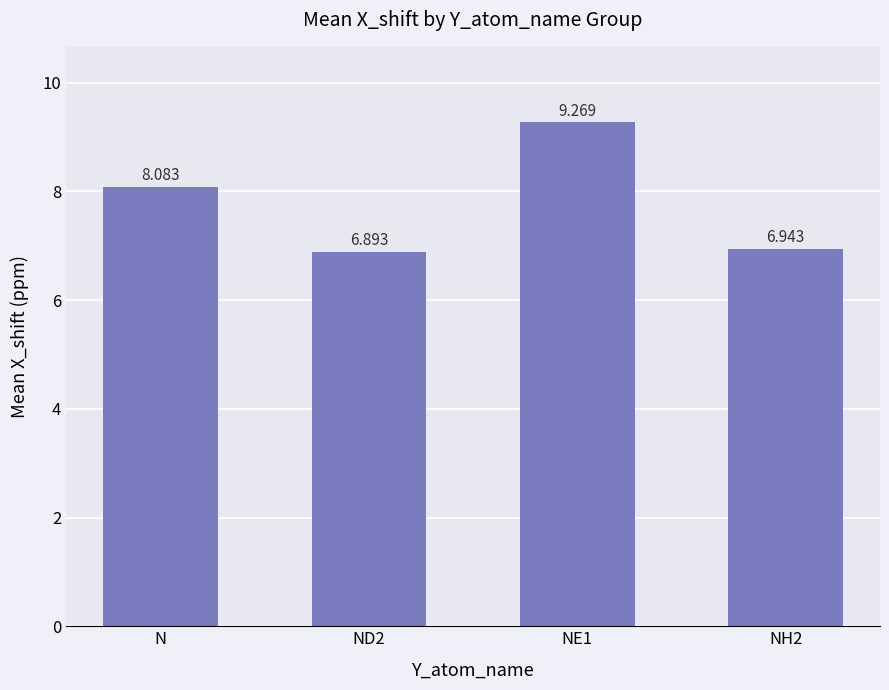

What is the sum of all values?

31.2